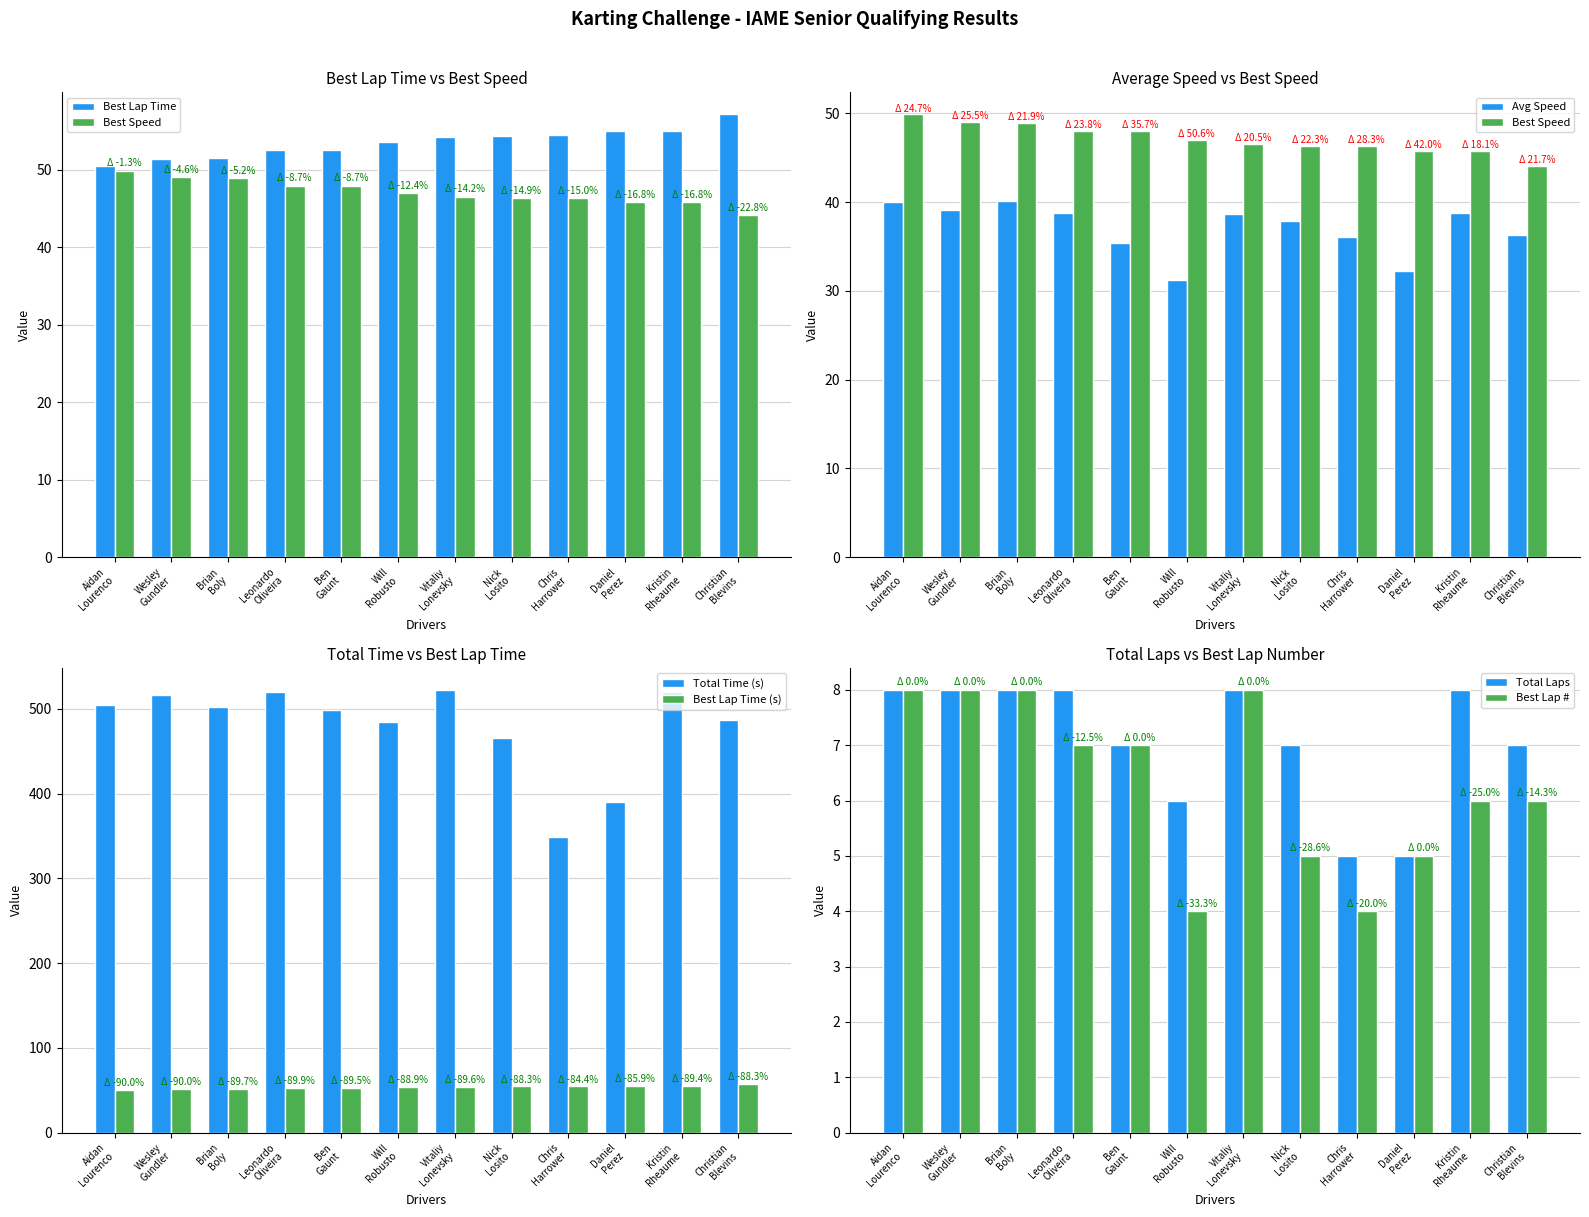

Read the Best Lap value at Aidan Lourenco.

8